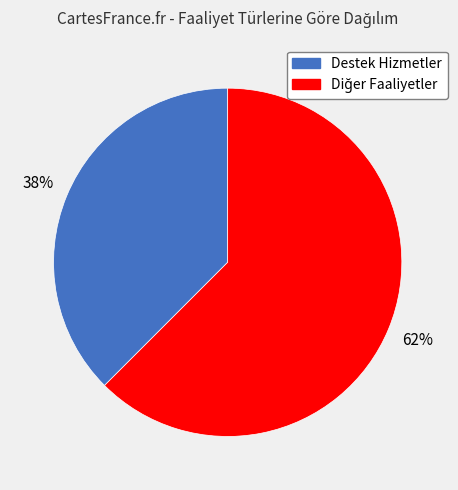

Is there any slice that represents more than half of the pie?

Yes